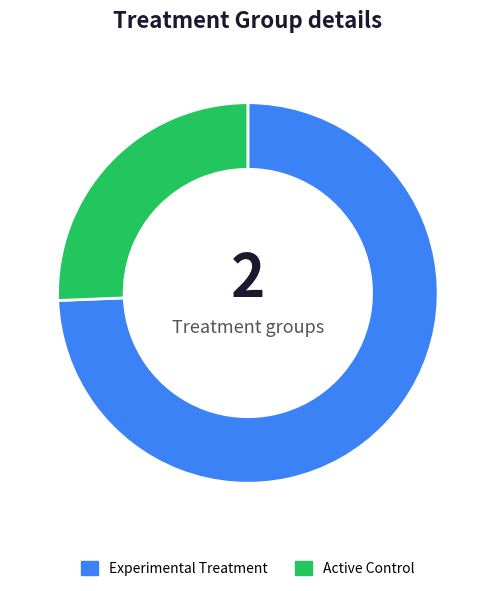

Between Experimental Treatment and Active Control, which is larger?

Experimental Treatment